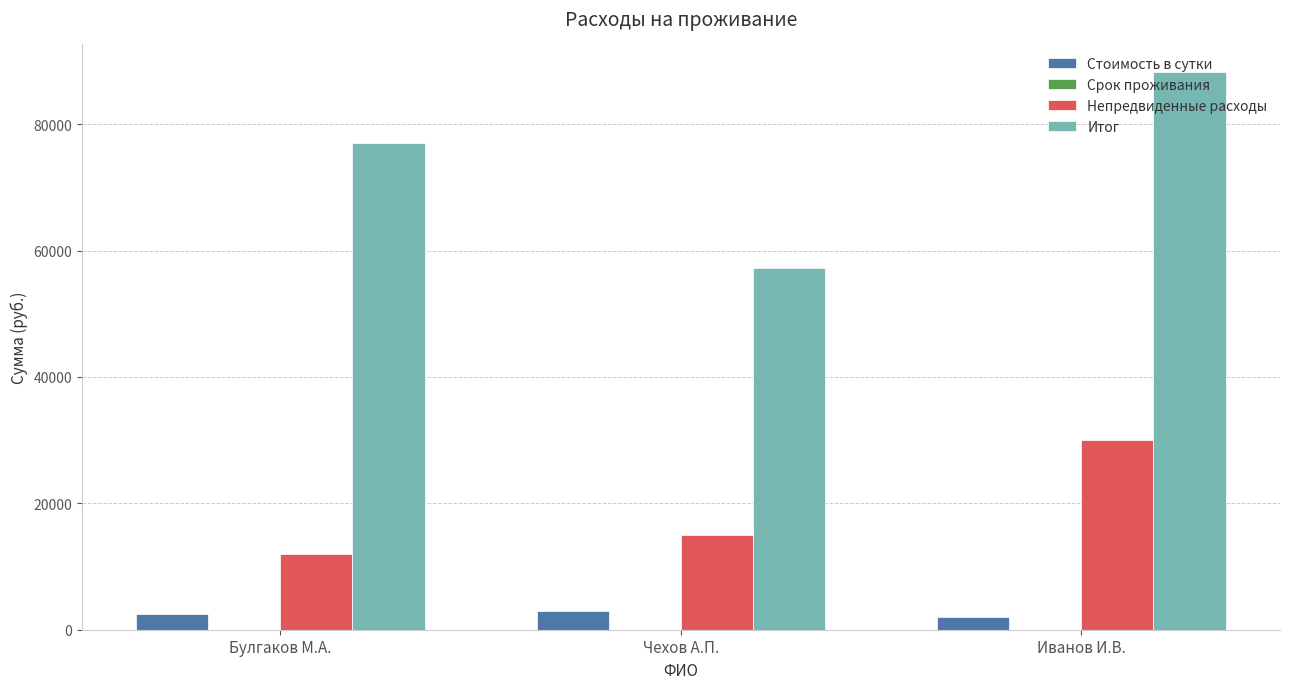

Between Чехов А.П. and Иванов И.В., which series saw the biggest shift?

Итог